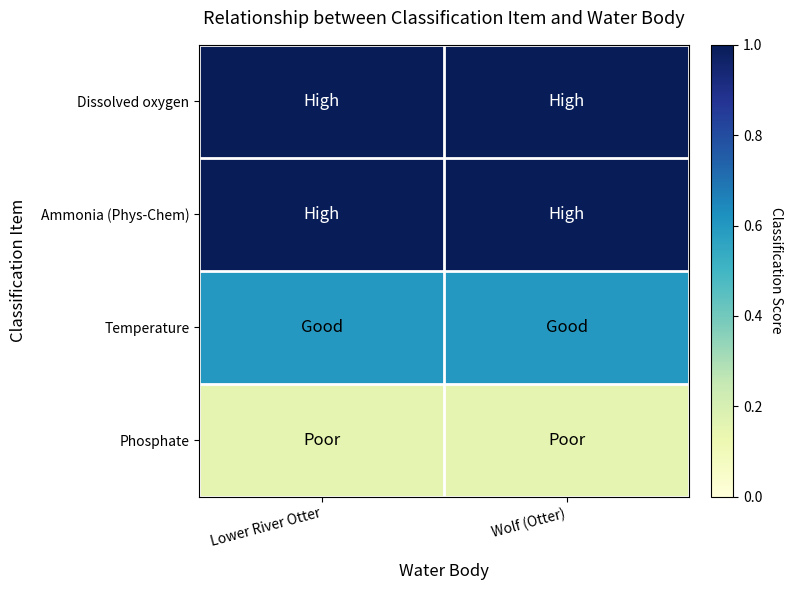

What is the total value across all series at Wolf (Otter)?

2.8